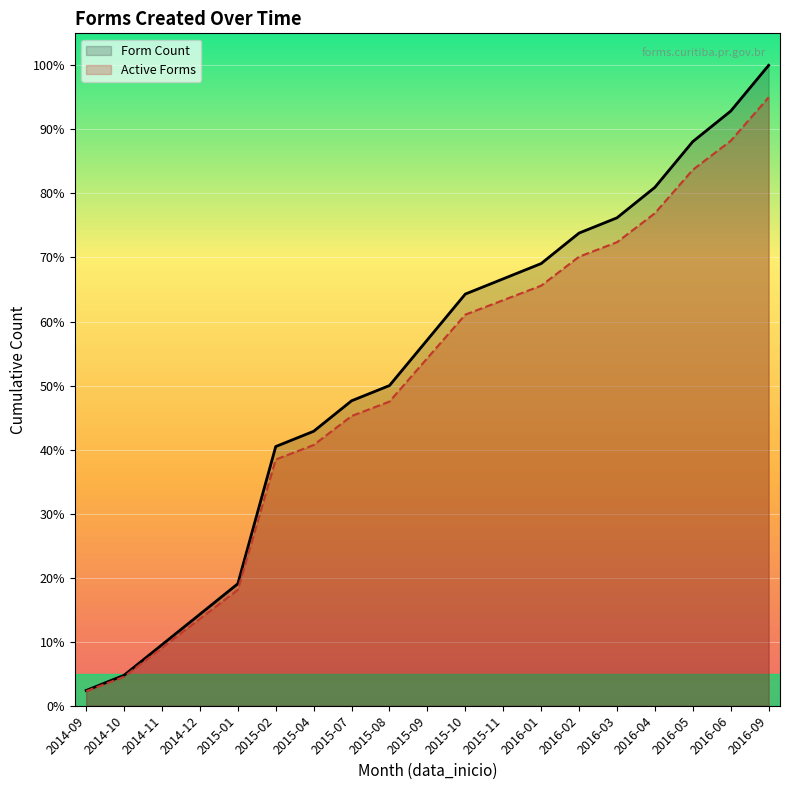

True or false: Active Forms has more than 1 points higher than both neighbors.

False